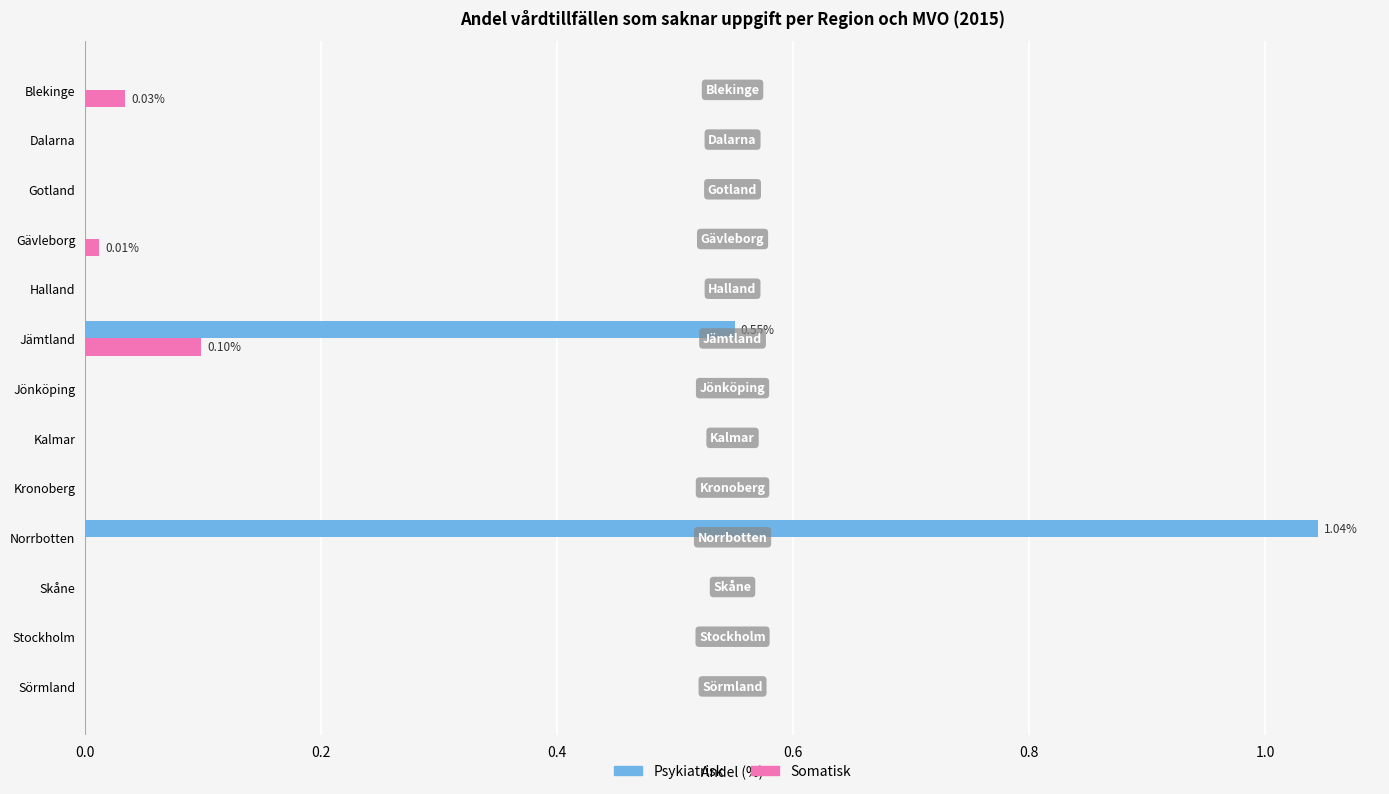

What is the sum of all Psykiatrisk values?

1.6